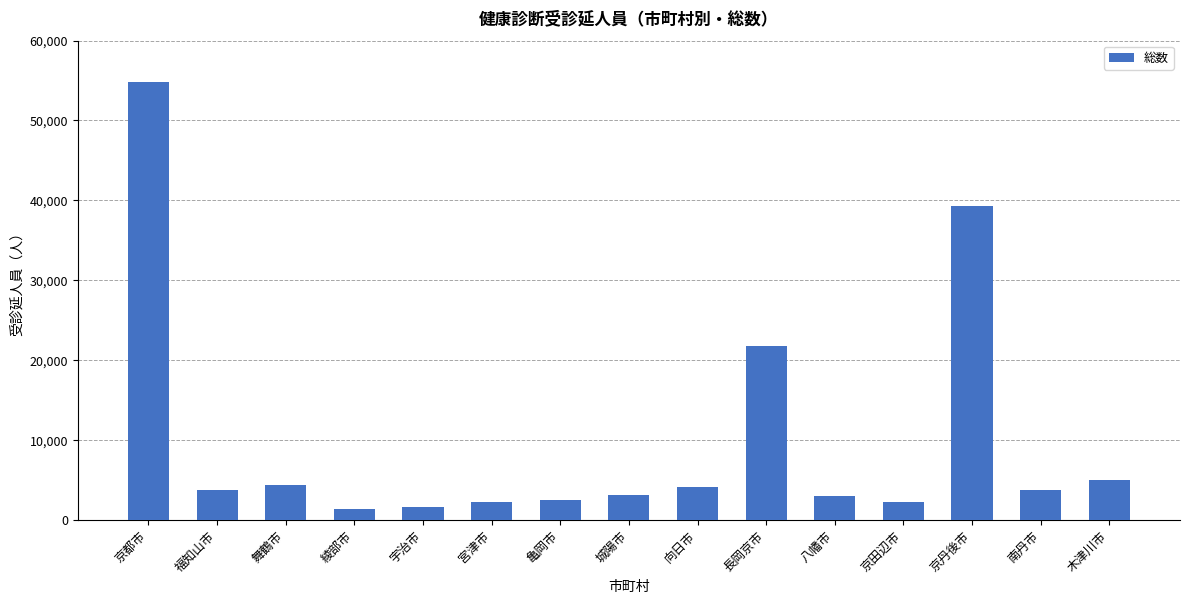

What is the maximum value shown in the chart?

54796